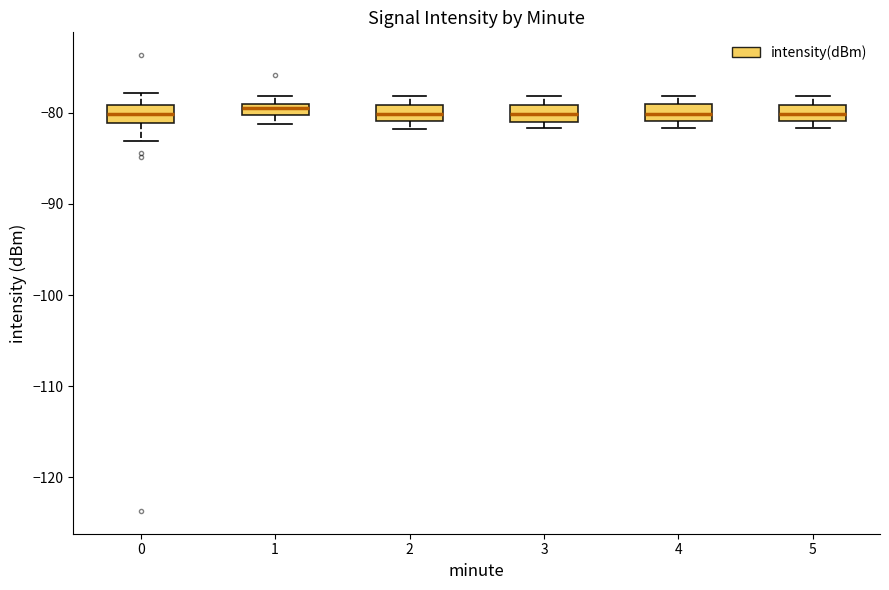

Where is the upper edge of the box at x = 1 on the y-axis? The values are not printed on the chart, so give them approximately, as read against the axis.

-79